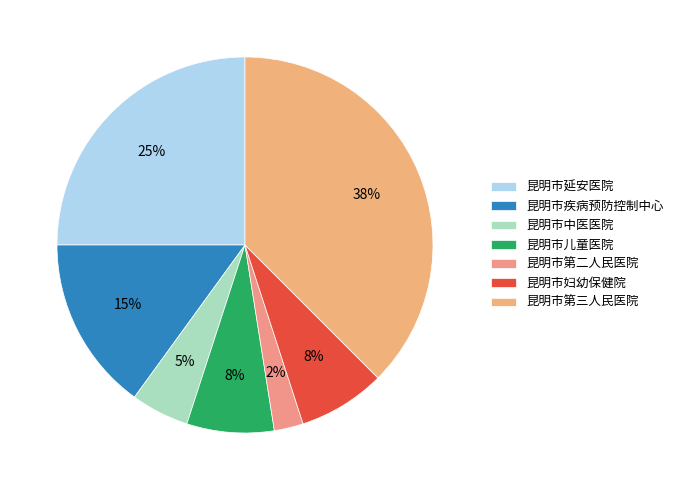

Count the number of slices in the pie.

7